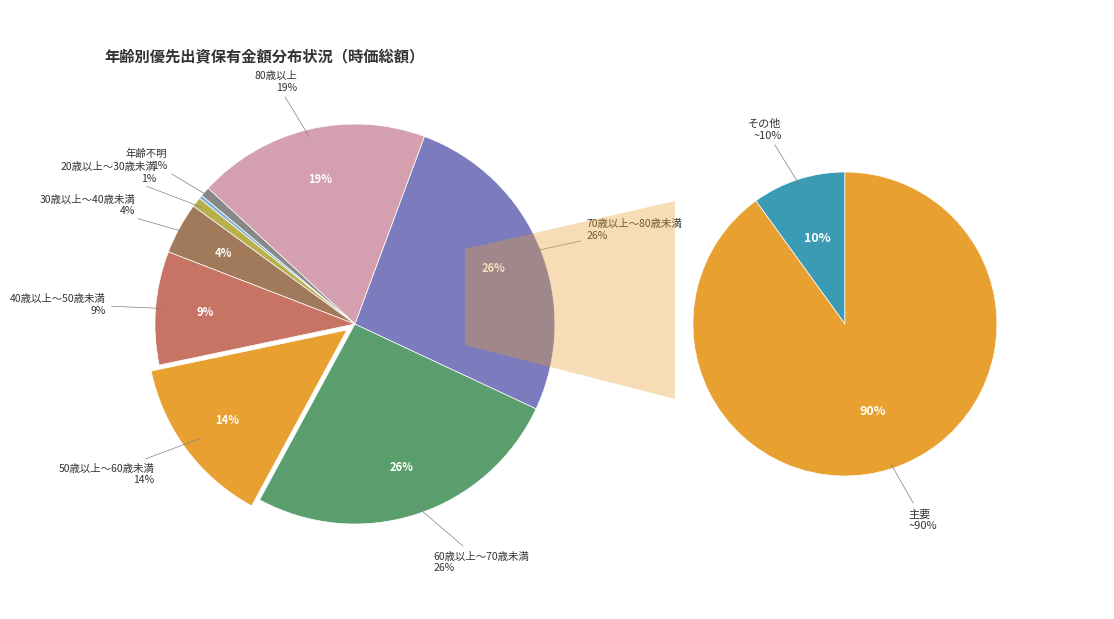

To the nearest percent, what percentage of the pie is 60歳以上～70歳未満?

26%